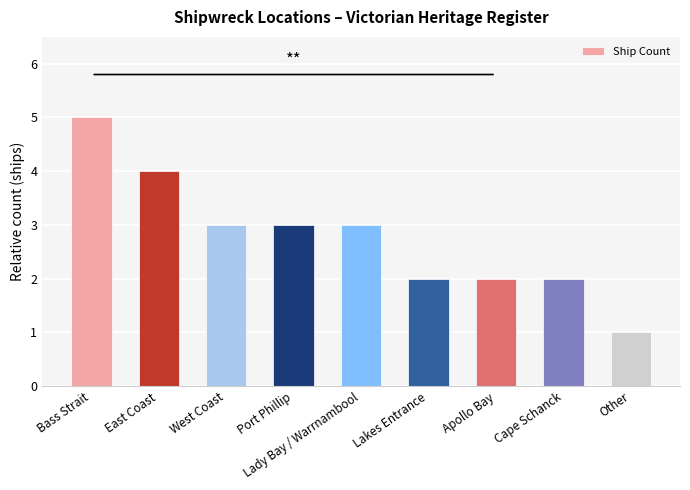

What is the approximate value at East Coast?

4